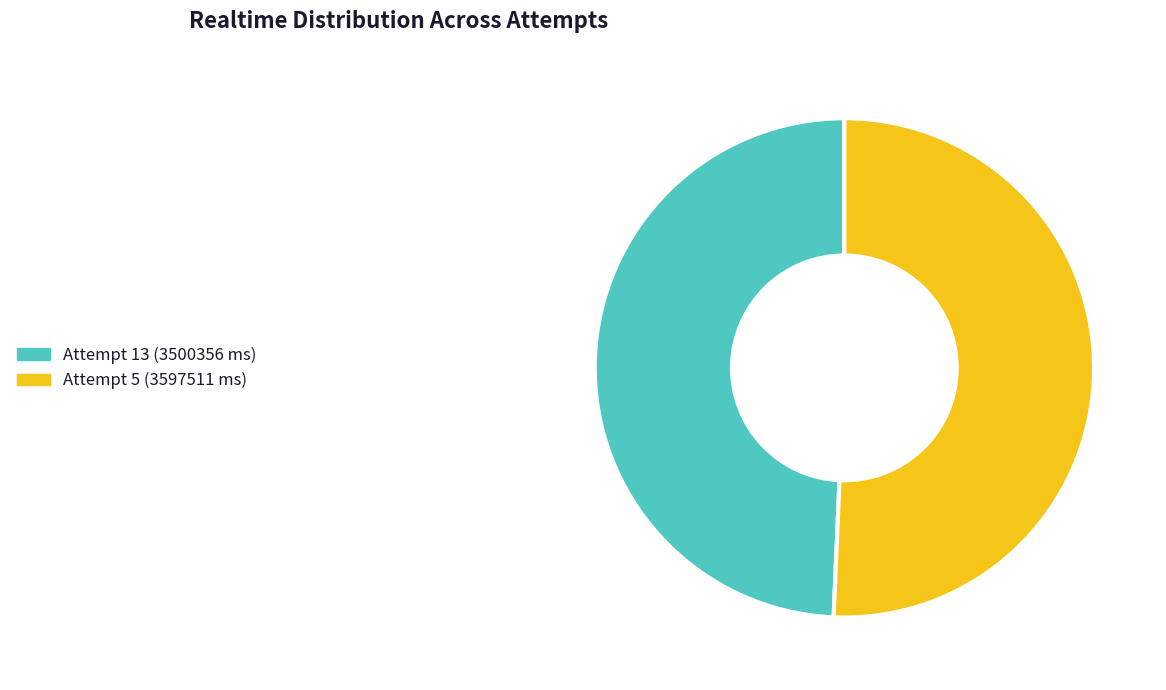

Which category has the smallest portion of the pie?

Attempt 13 (3500356 ms)